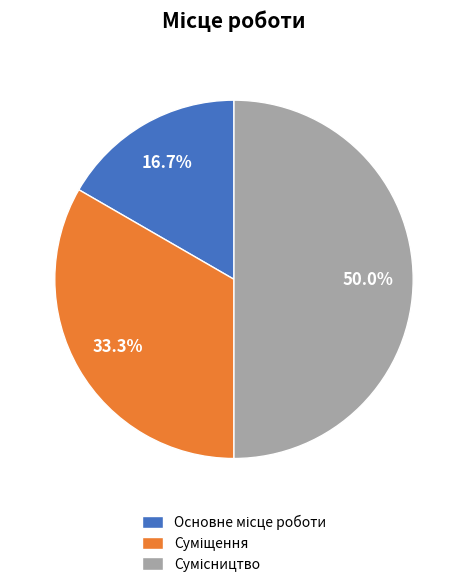

To the nearest percent, what percentage of the pie is Основне місце роботи?

17%